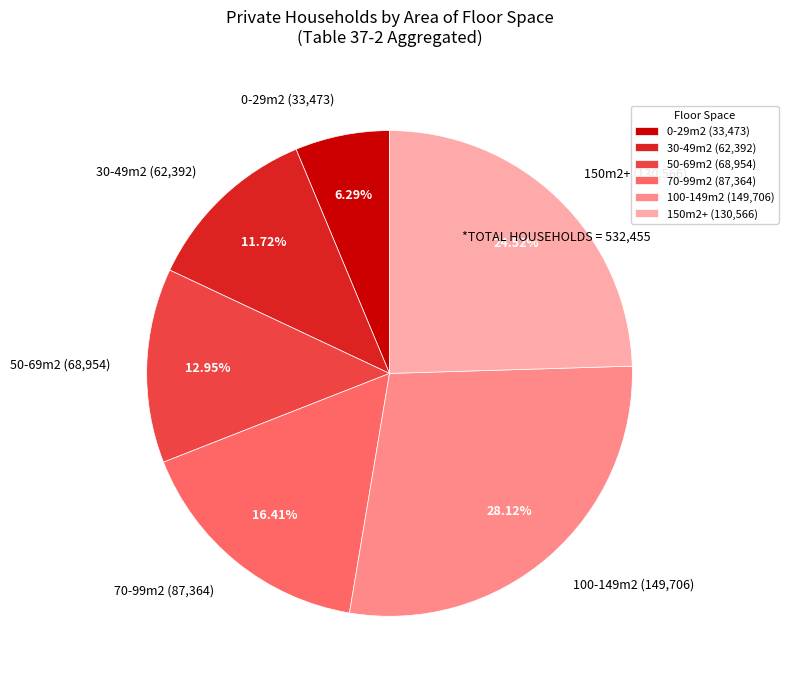

Approximately how many times larger is the value at 30-49m2 (62,392) compared to 150m2+ (130,566)?

0.5